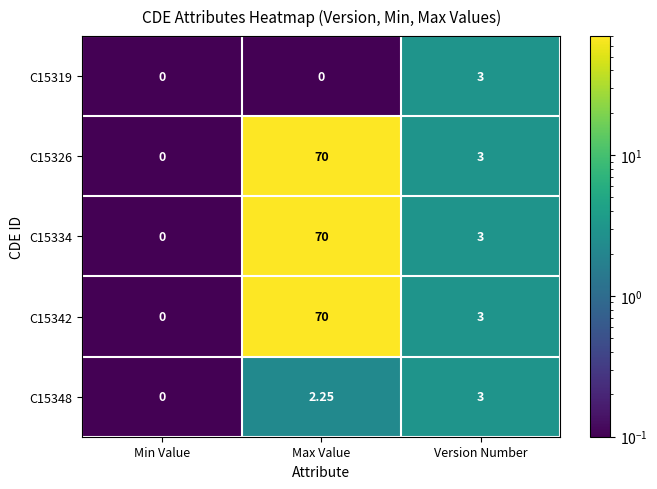

Count the number of categories in the chart.

3